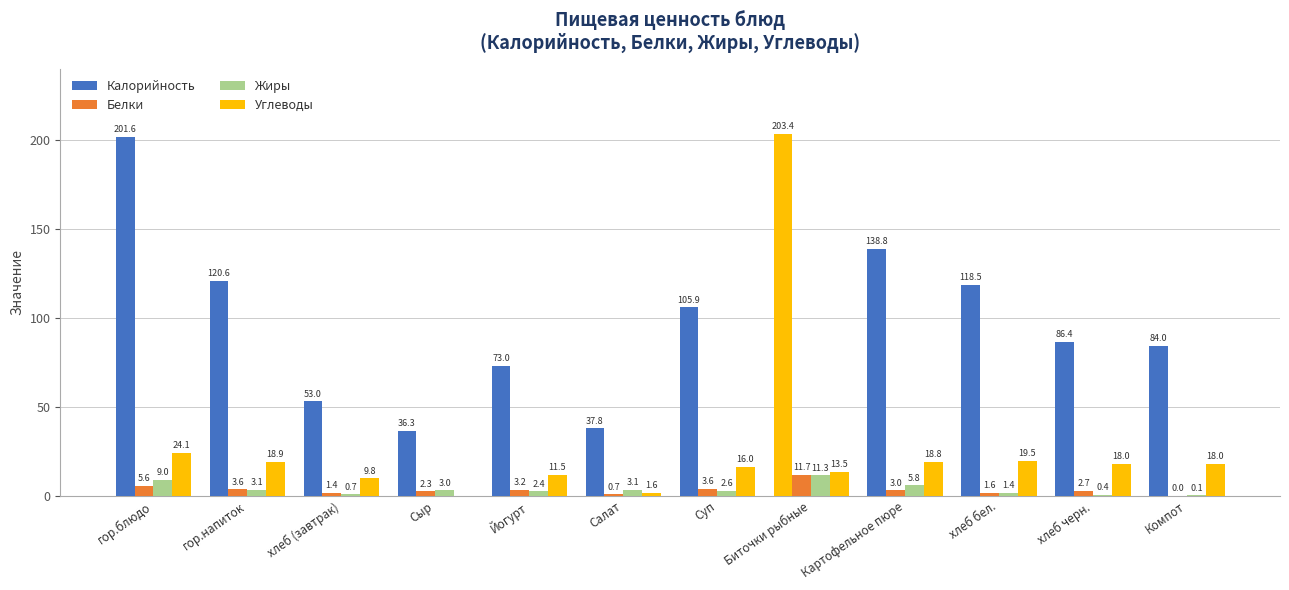

What is the difference between the Углеводы values at Йогурт and Суп?

4.5